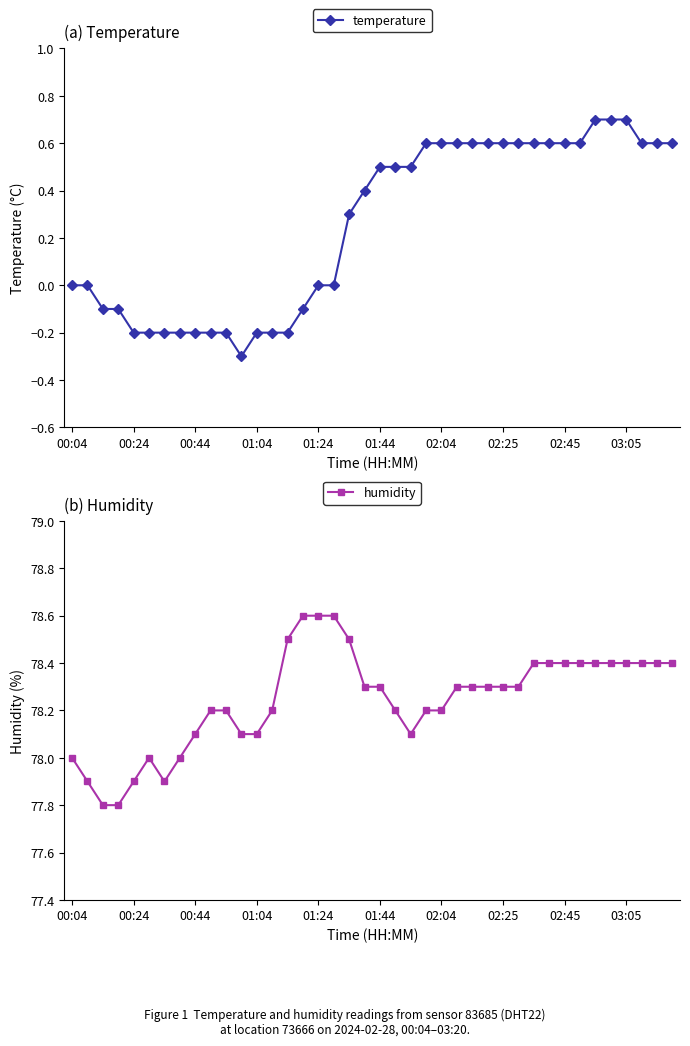

How many categories are shown in the chart?

40